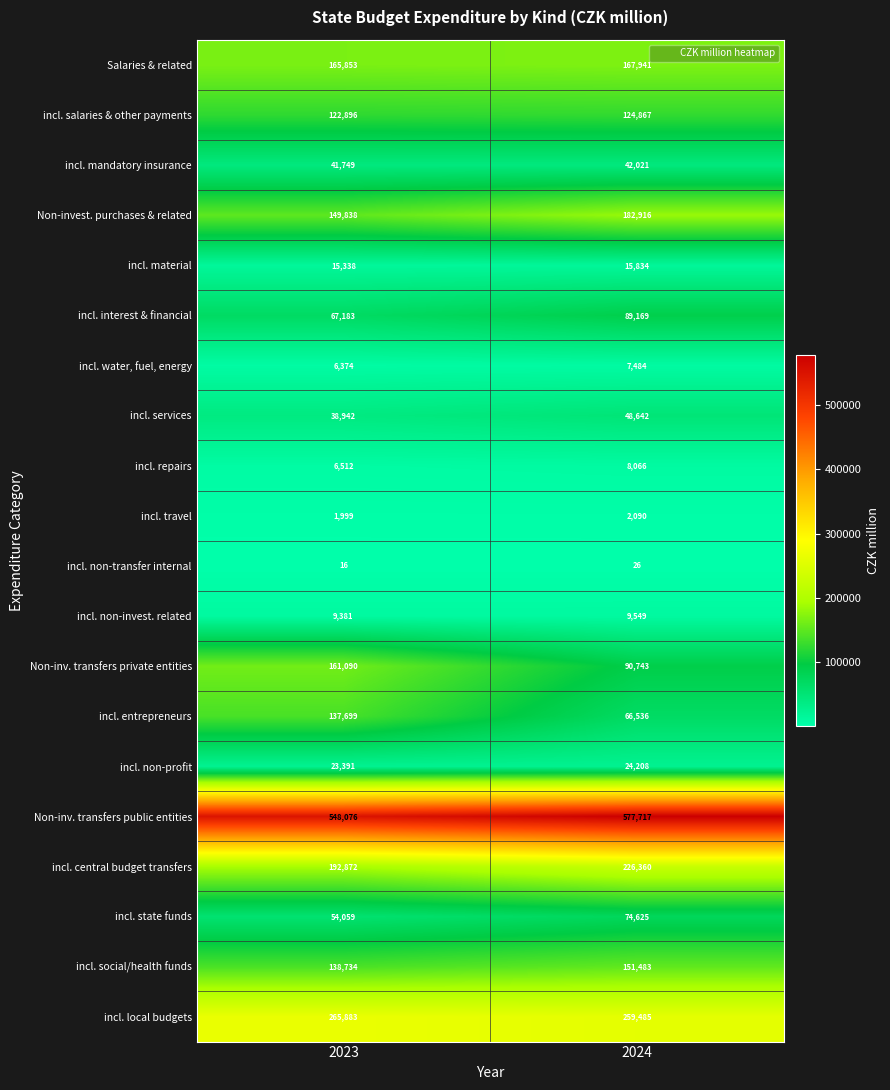

Is the value of incl. local budgets at 2024 greater than the value of incl. repairs at 2024?

Yes